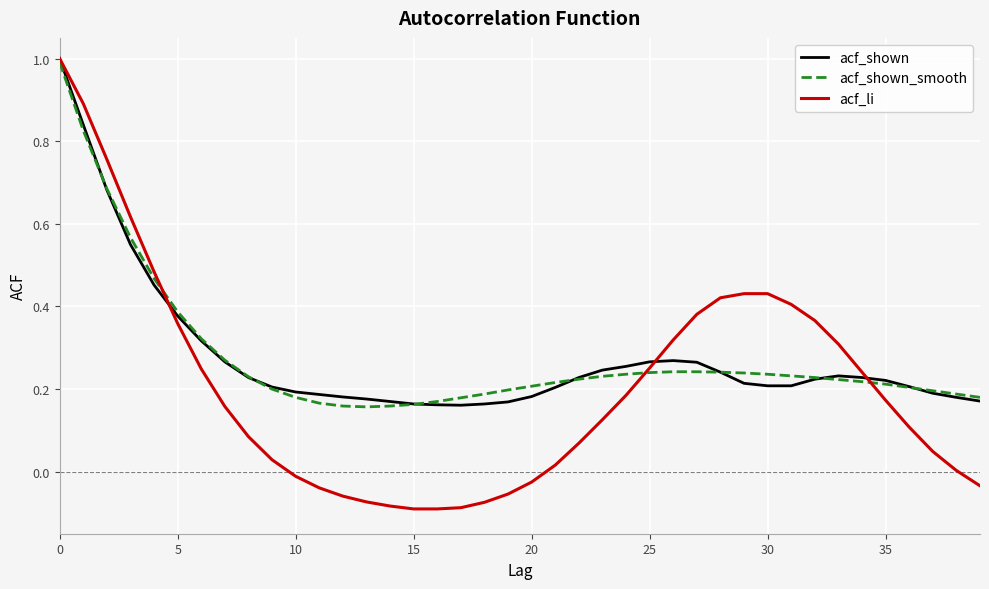

Which series has the largest range (max minus min)?

acf_li